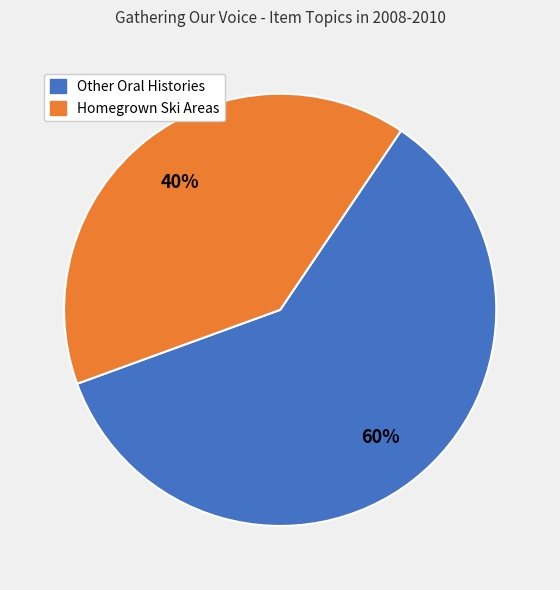

Count the number of slices in the pie.

2